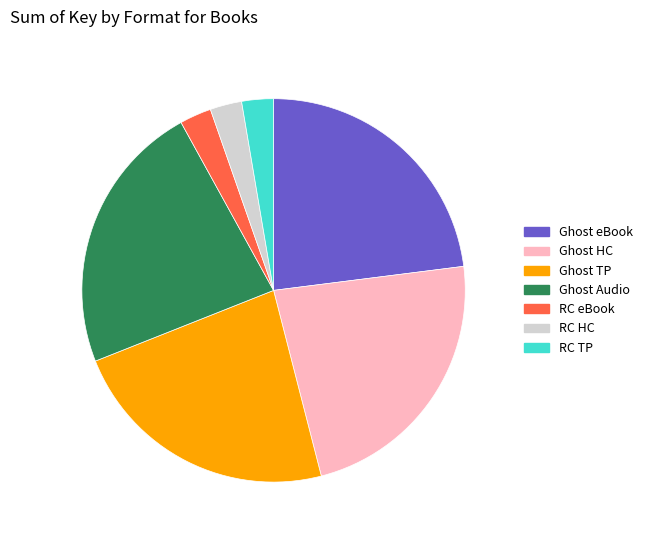

Is there a majority slice in this chart?

No